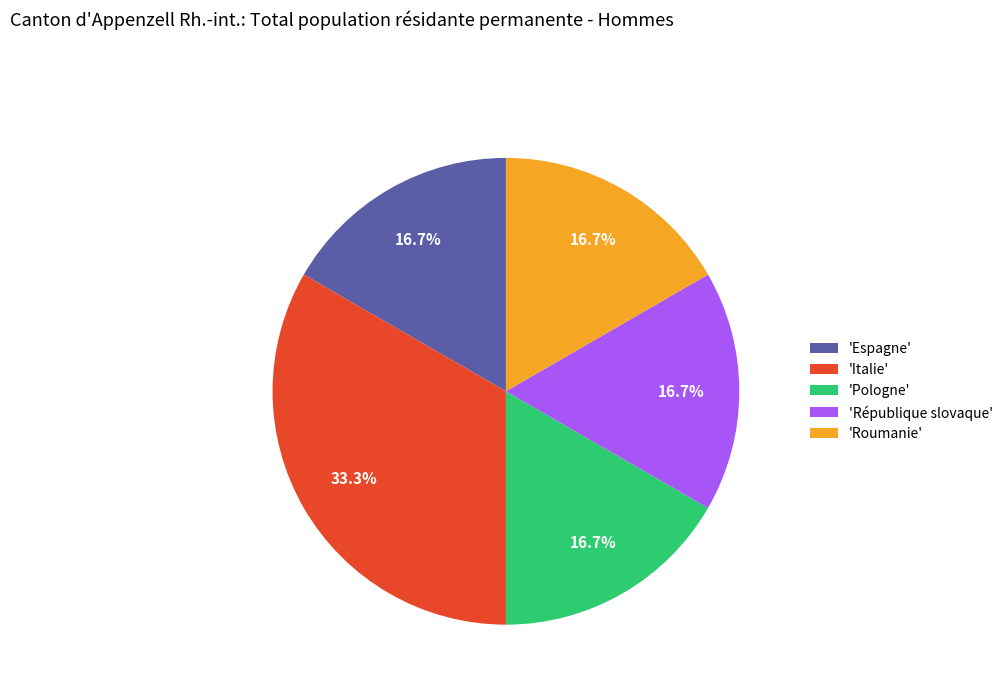

How many slices are in this pie chart?

5